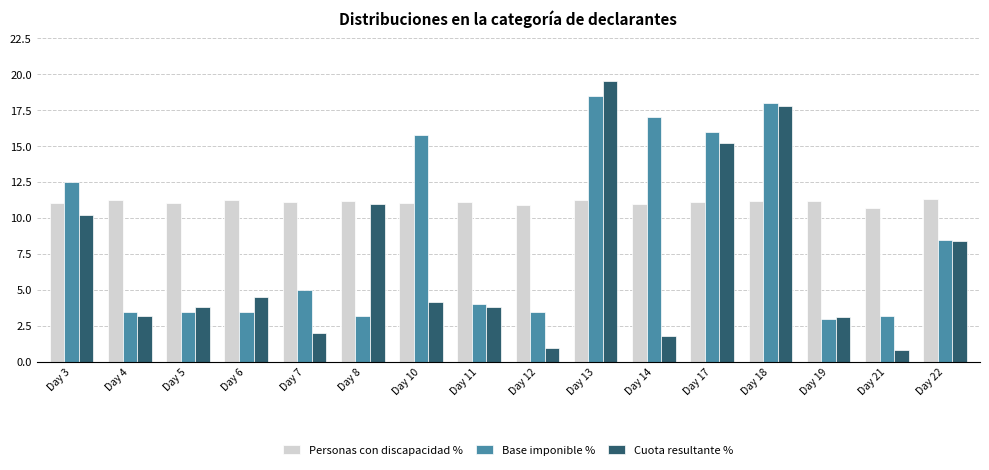

What is the difference between the Personas con discapacidad % values at Day 22 and Day 19?

0.2